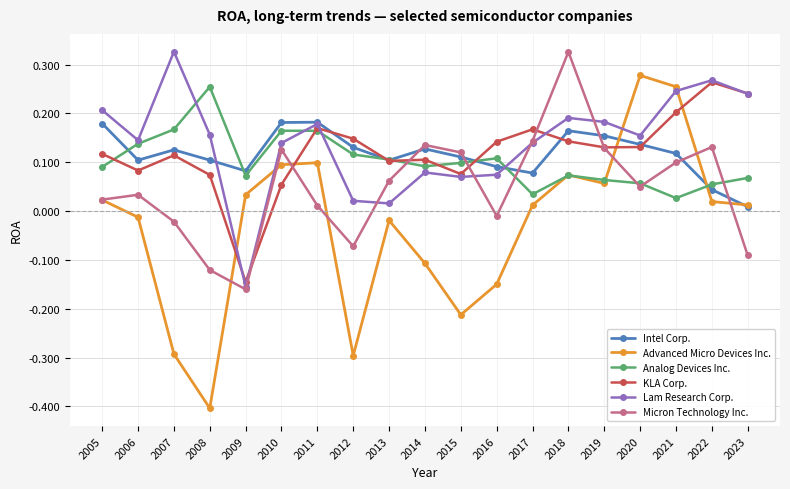

Count the KLA Corp. values in the range 0 to 1.

18